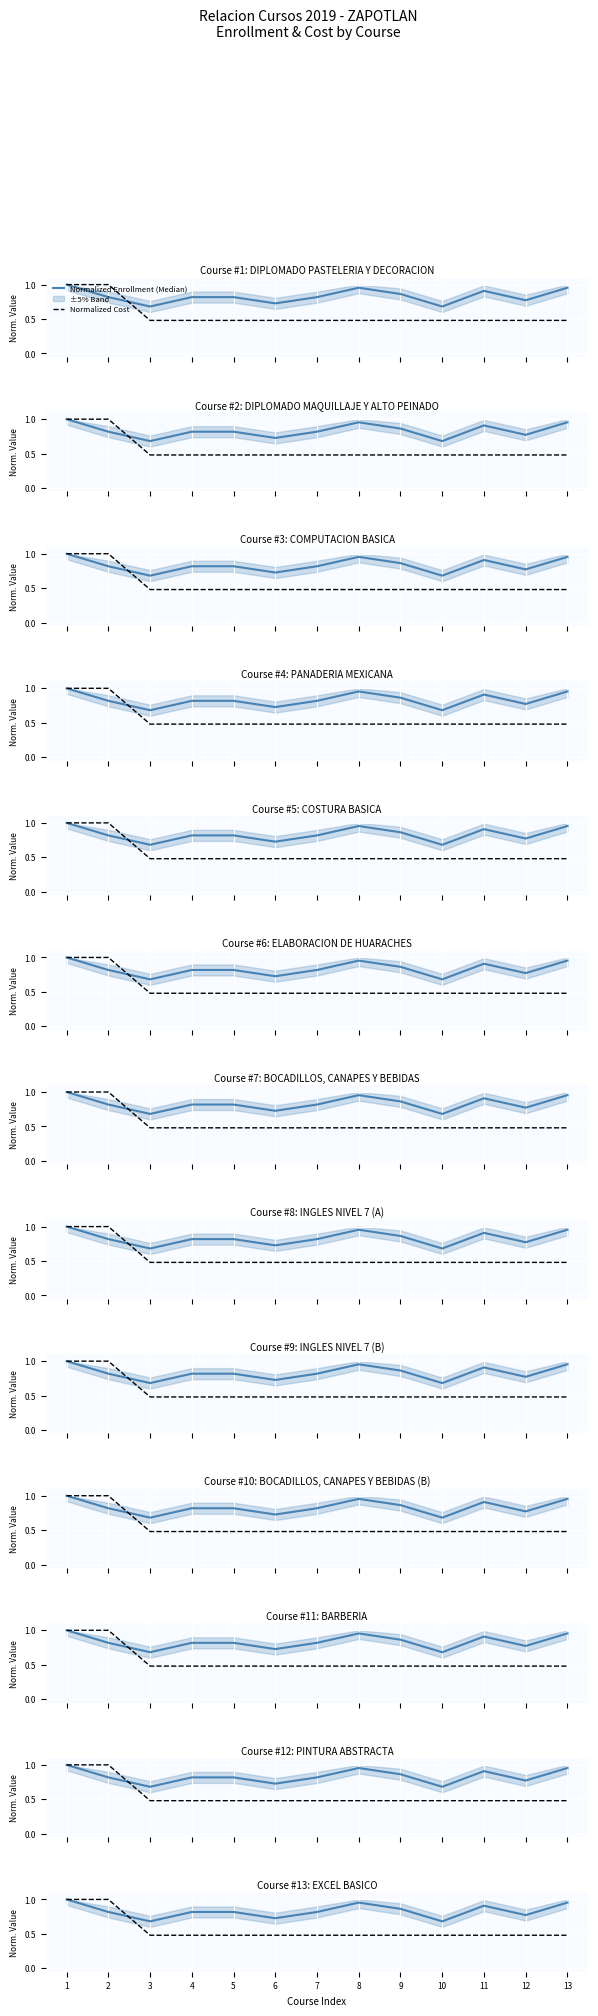

Reading left to right, list all the values displayed in this chart.

Normalized Enrollment (Median): 1=1.0	2=0.8	3=0.7	4=0.8	5=0.8	6=0.7	7=0.8	8=1.0	9=0.9	10=0.7	11=0.9	12=0.8	13=1.0
Normalized Cost: 1=1.0	2=1.0	3=0.5	4=0.5	5=0.5	6=0.5	7=0.5	8=0.5	9=0.5	10=0.5	11=0.5	12=0.5	13=0.5